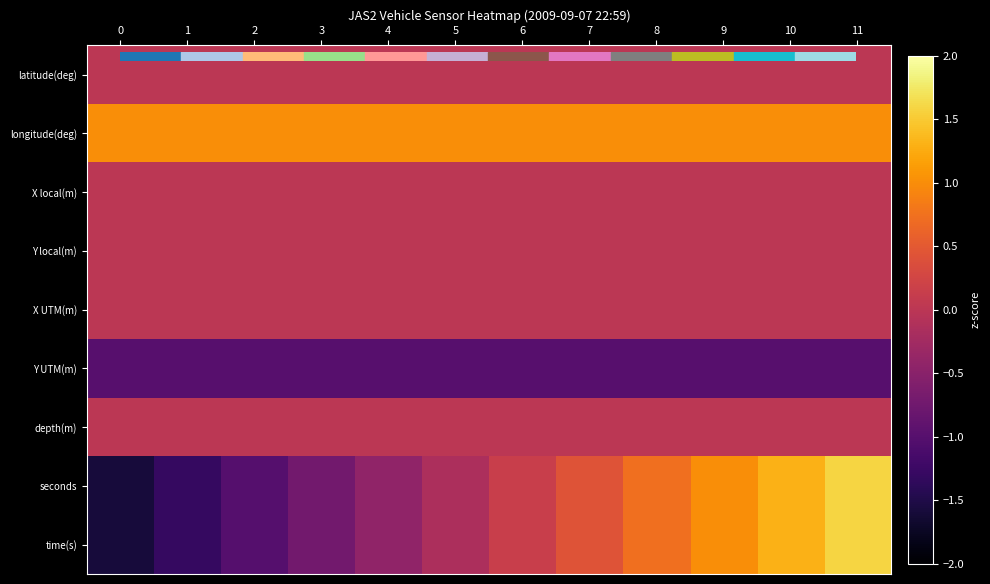

At which category is the sum across all series the highest?

11